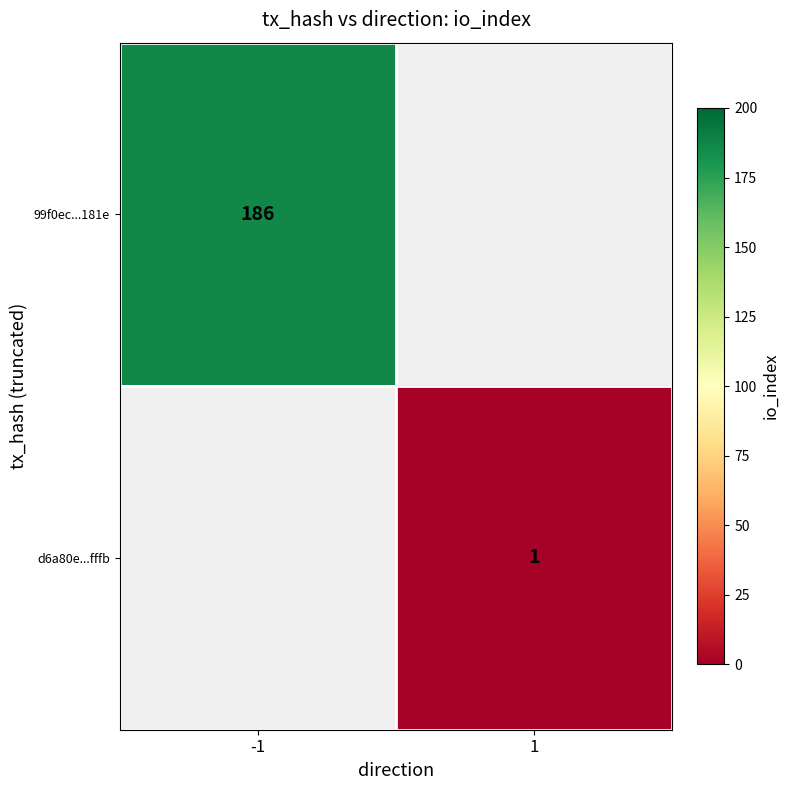

What is the minimum value shown in the chart?

1.0